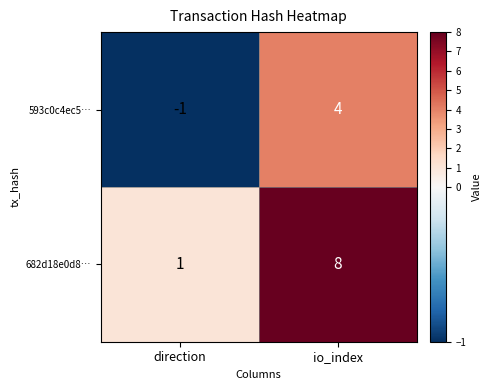

The value of 593c0c4ec5… at io_index is 2. True or false?

False